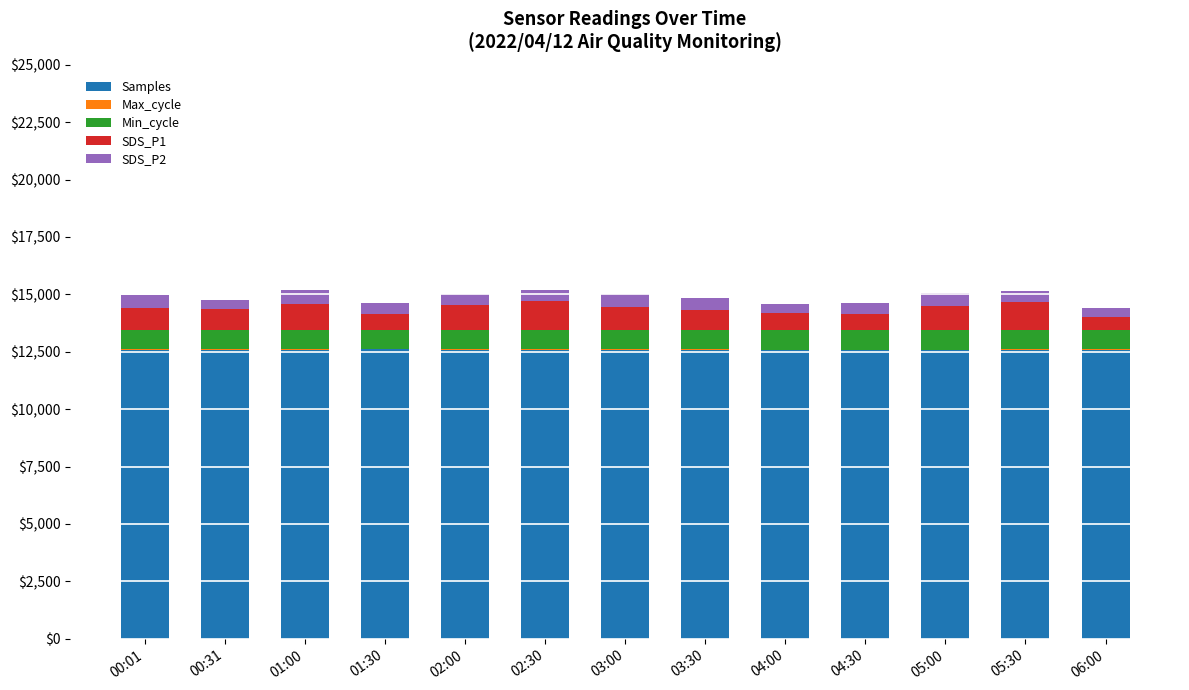

True or false: Samples has a value of 22342.4 at 03:00.

False